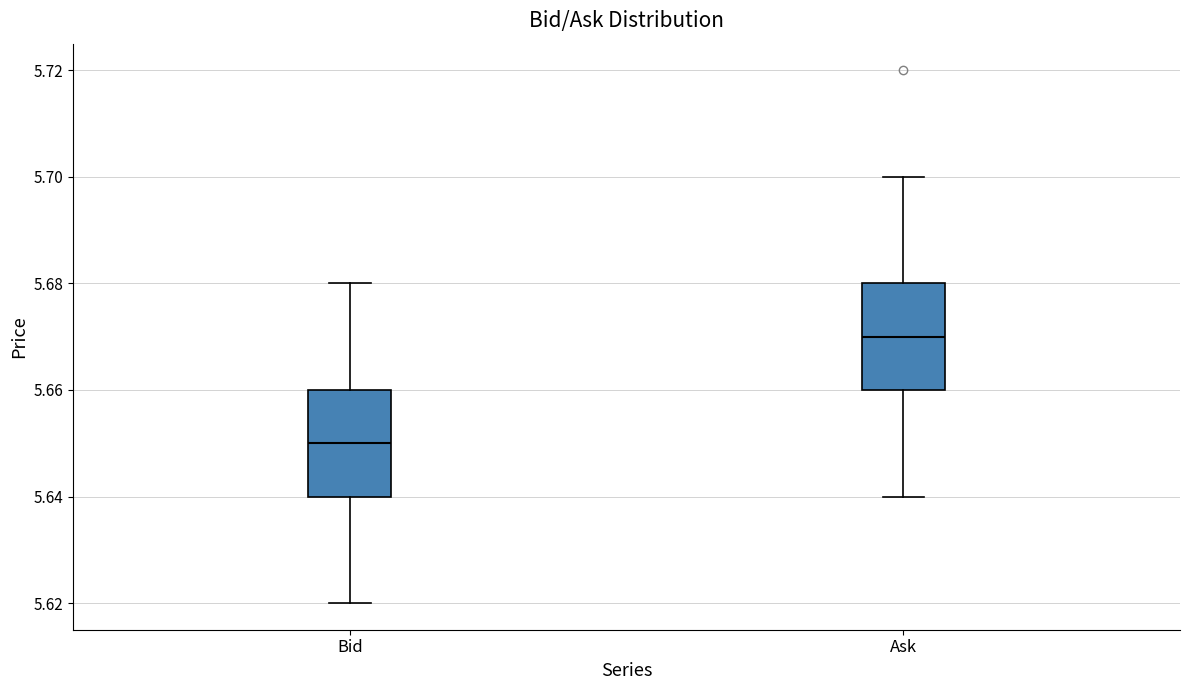

Reading left to right, transcribe this box plot: for each box, give where its median line is, the range the box spans, and where its two whiskers end, as read against the y-axis. The values are not printed on the chart, so give them approximately, as read against the axis.

Bid: median 5.65, box 5.64 to 5.66, whiskers 5.62 to 5.68
Ask: median 5.67, box 5.66 to 5.68, whiskers 5.64 to 5.70